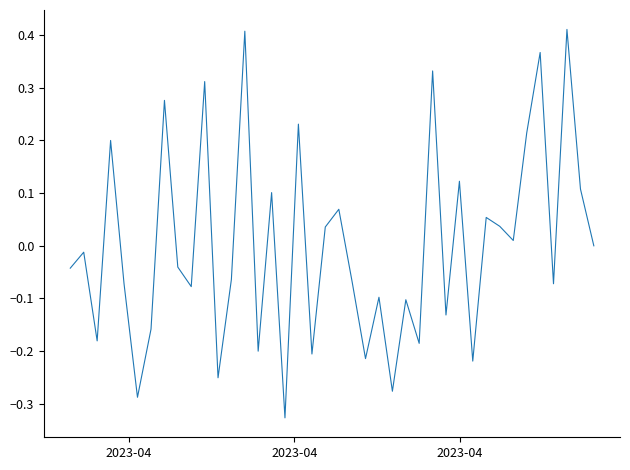

Reading left to right, list all the values displayed in this chart.

-0.0	-0.0	-0.2	0.2	-0.1	-0.3	-0.2	0.3	-0.0	-0.1	0.3	-0.3	-0.1	0.4	-0.2	0.1	-0.3	0.2	-0.2	0.0	0.1	-0.1	-0.2	-0.1	-0.3	-0.1	-0.2	0.3	-0.1	0.1	-0.2	0.1	0.0	0.0	0.2	0.4	-0.1	0.4	0.1	-0.0